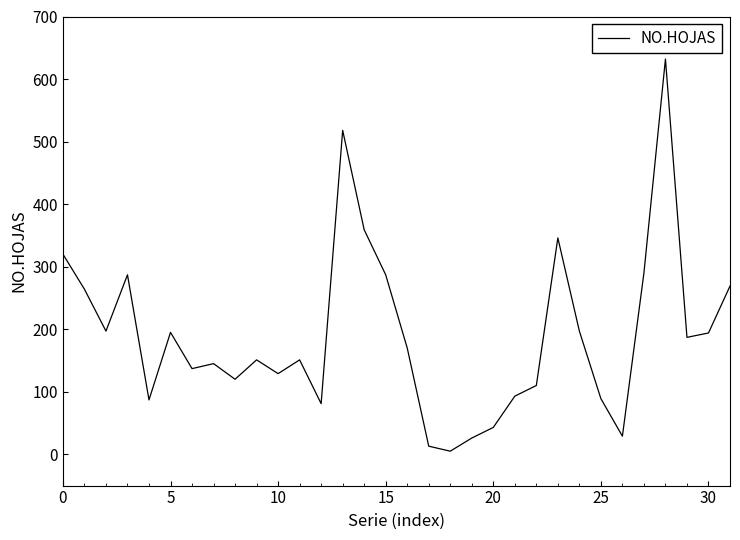

What is the greatest value displayed?

632